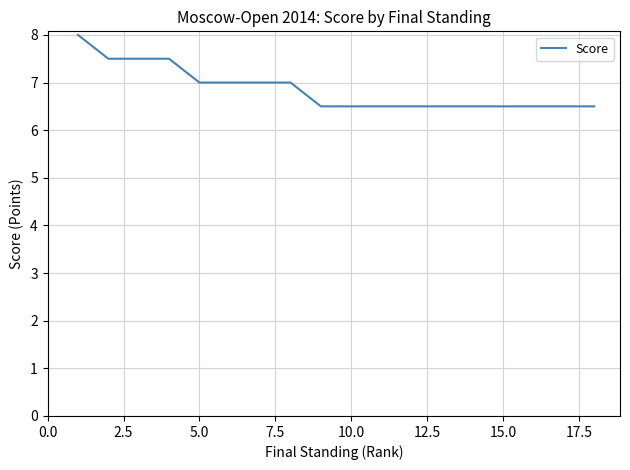

What is the average value?

6.9